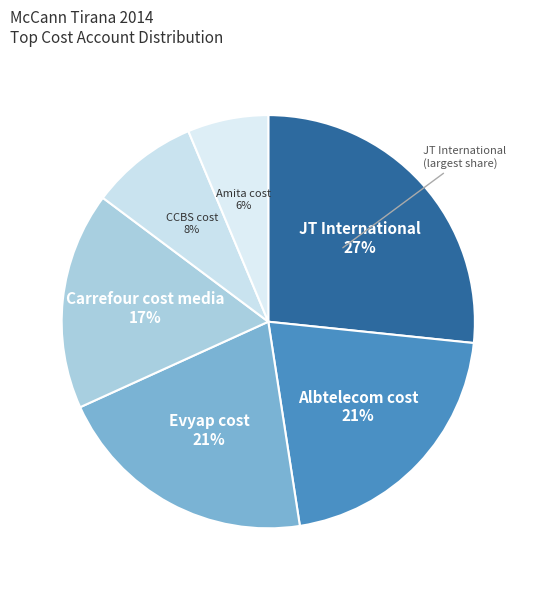

How many slices are in this pie chart?

6